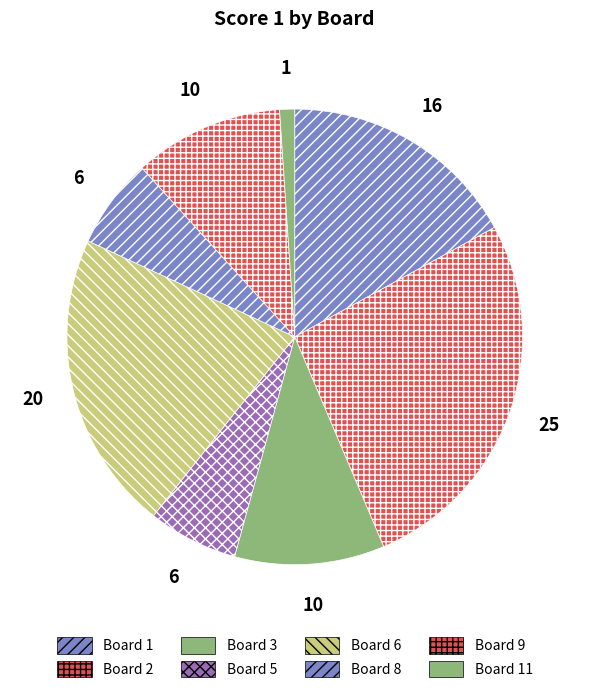

How many slices are in this pie chart?

8